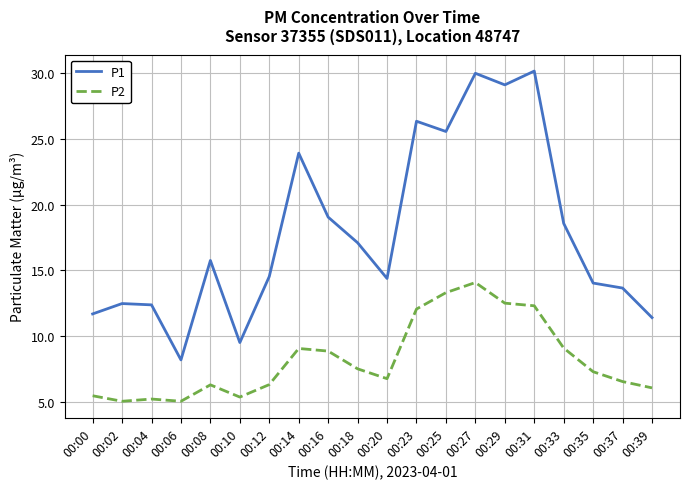

Is it true that P2 equals 6.3 at 00:12?

True